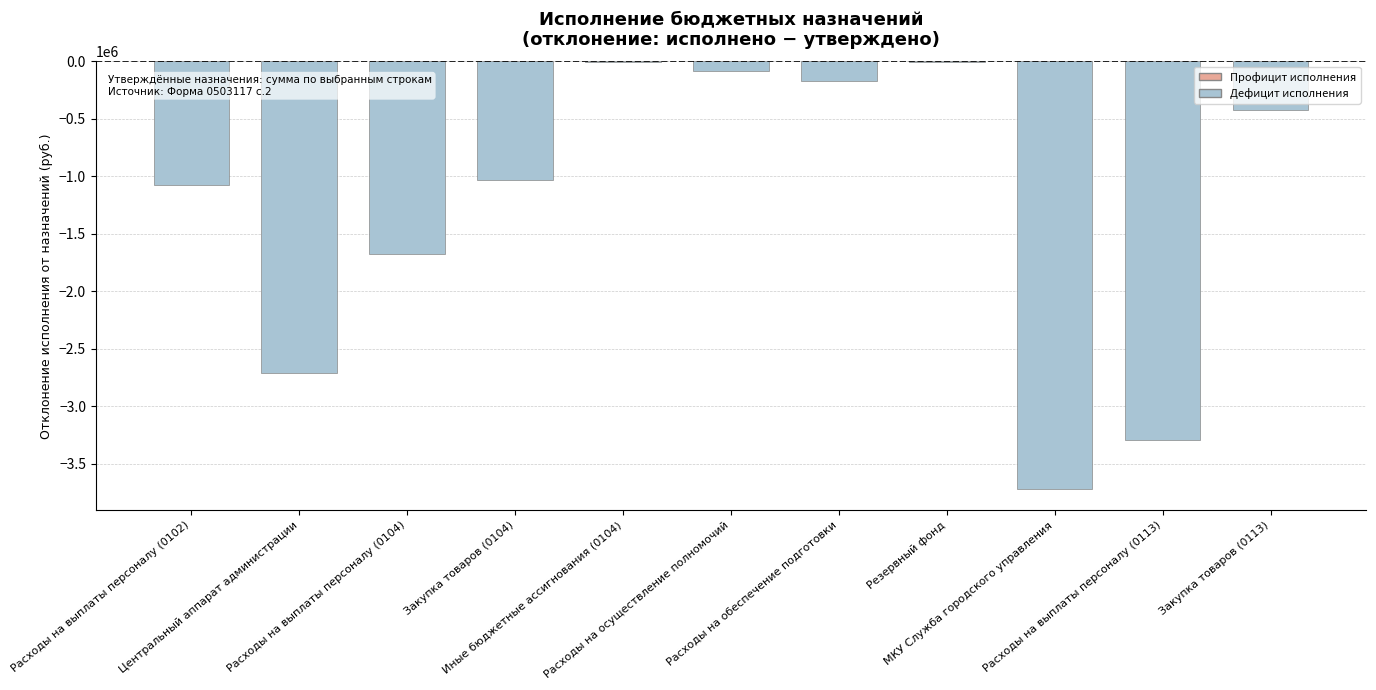

Rank the categories by value from highest to lowest.

Резервный фонд, Иные бюджетные ассигнования (0104), Расходы на осуществление полномочий, Расходы на обеспечение подготовки, Закупка товаров (0113), Закупка товаров (0104), Расходы на выплаты персоналу (0102), Расходы на выплаты персоналу (0104), Центральный аппарат администрации, Расходы на выплаты персоналу (0113), МКУ Служба городского управления